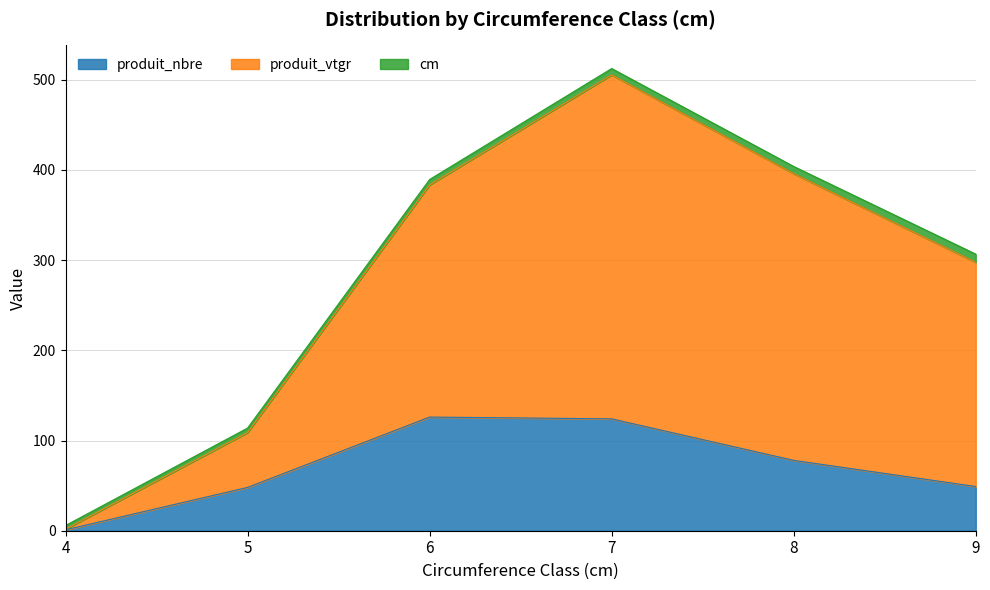

Which series has the largest total across all categories?

produit_vtgr